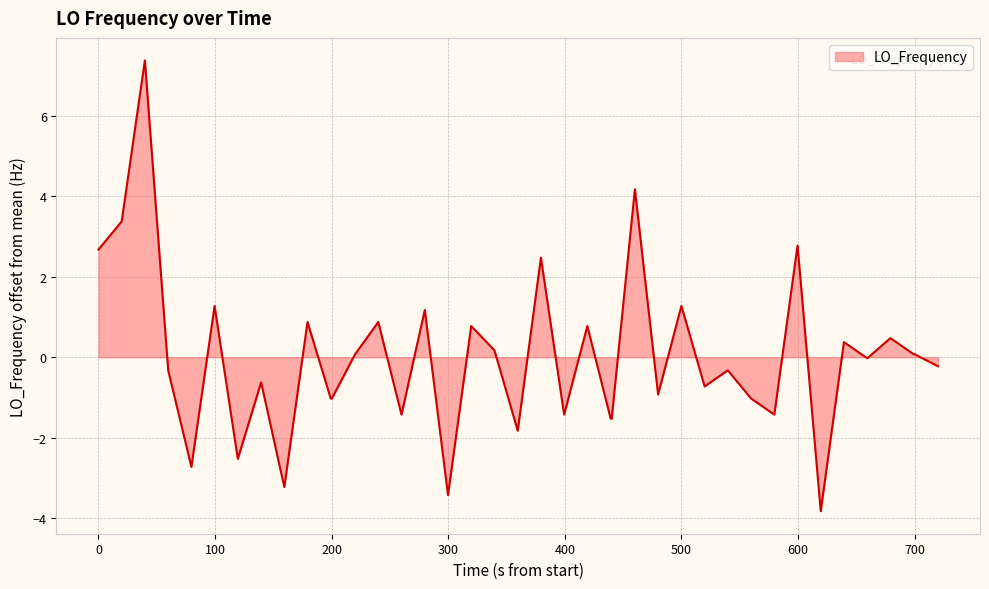

What is the maximum value shown in the chart?

7.4